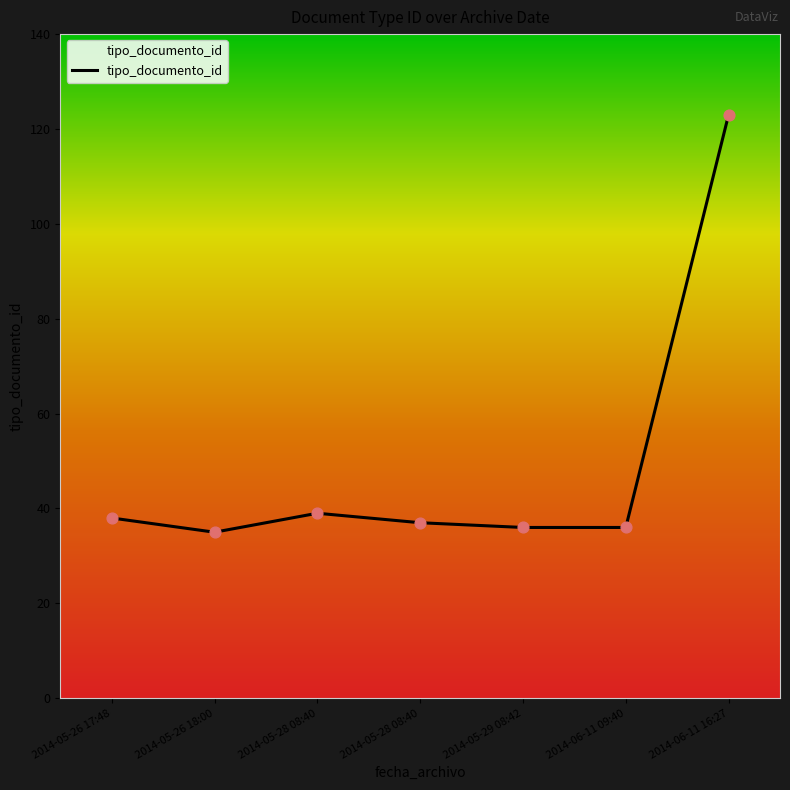

Which has a higher value, 2014-05-28 08:40 or 2014-05-26 18:00?

2014-05-28 08:40